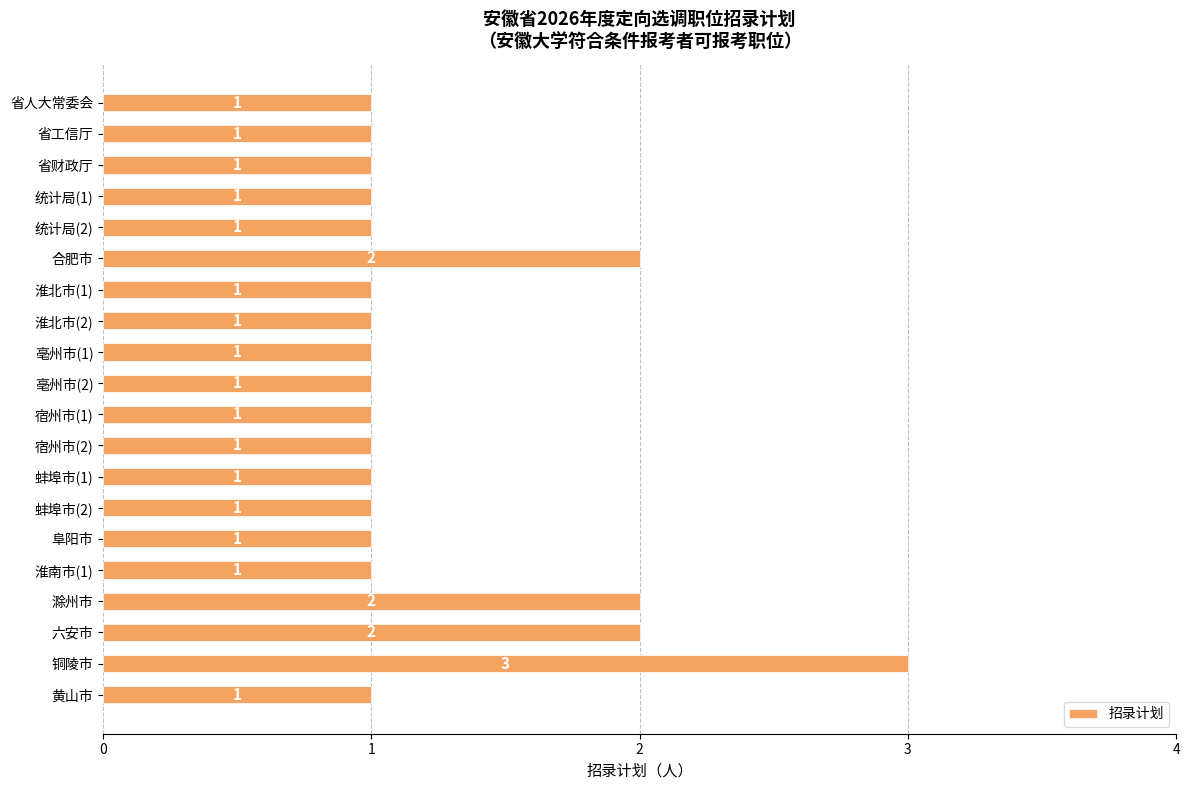

How many values are between 1 and 2?

19